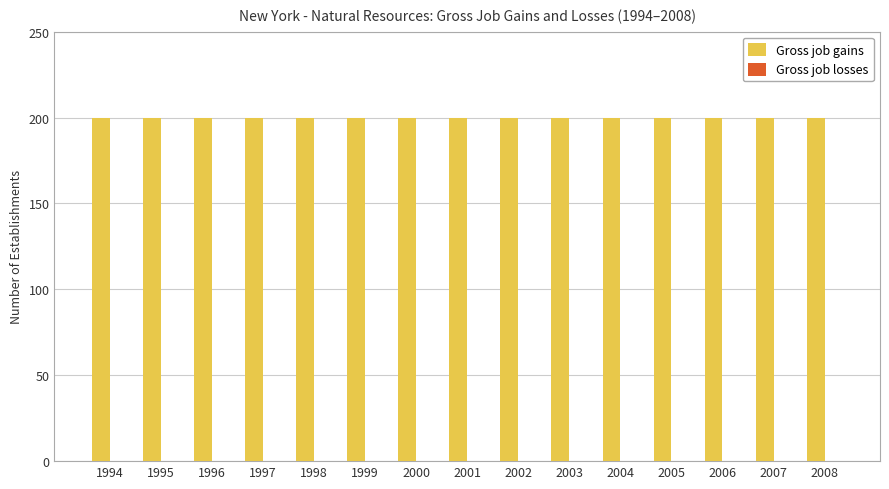

What is the average value of the Gross job gains series?

200